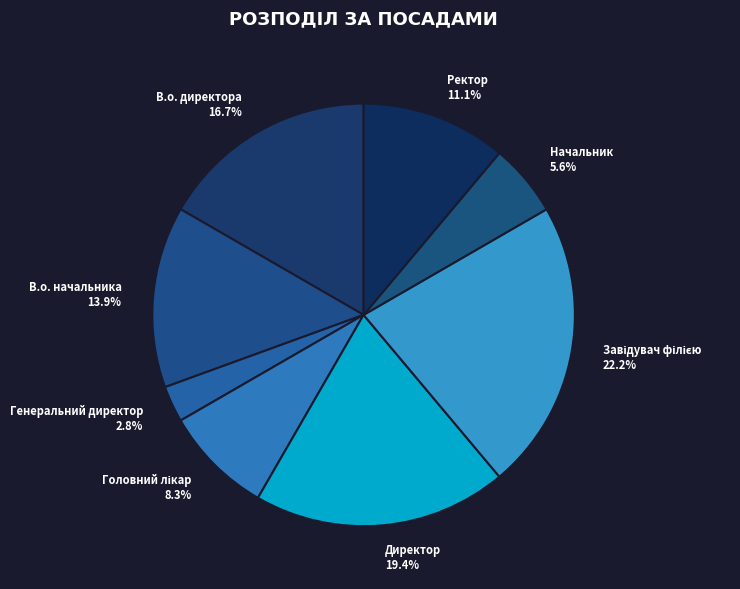

Which slice is the smallest?

Генеральний директор